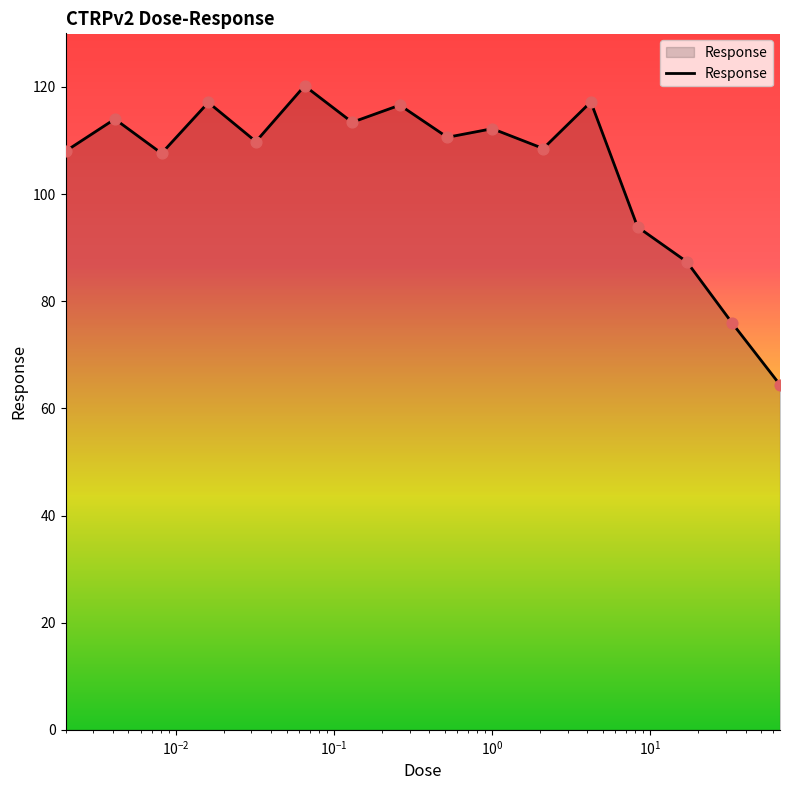

What is the minimum value shown in the chart?

64.4